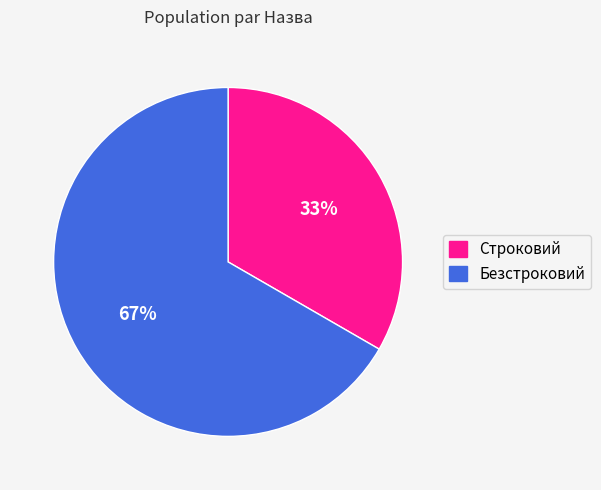

What is the ratio of the value at Безстроковий to the value at Строковий?

2.0